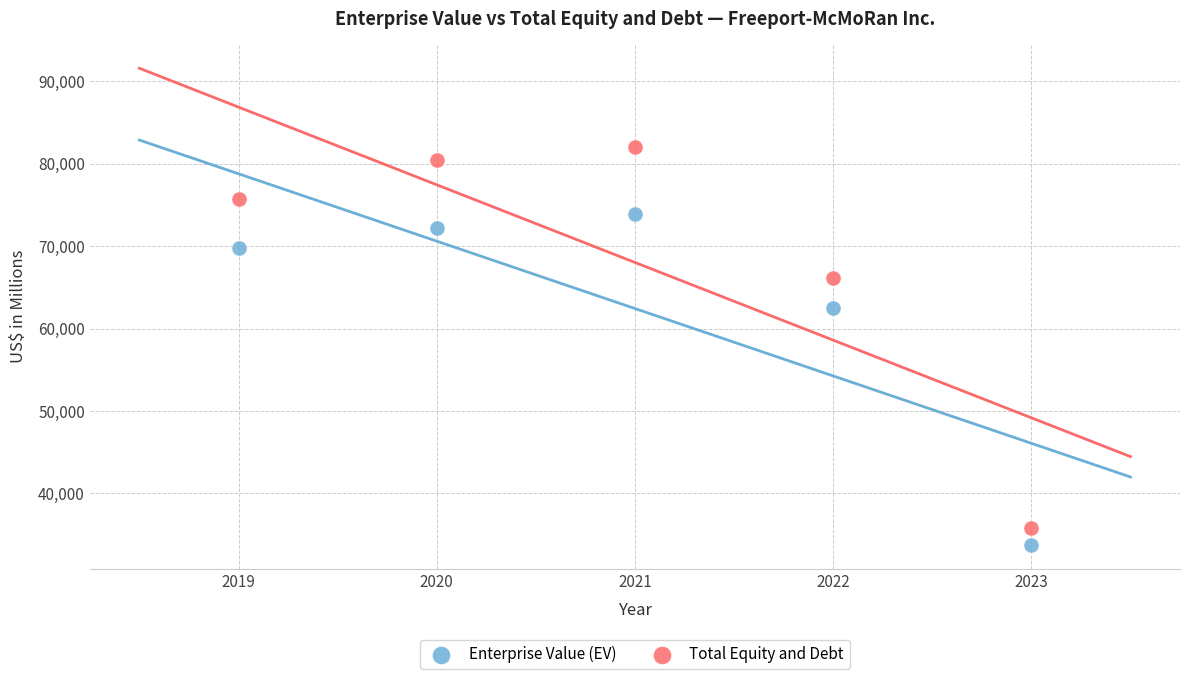

In the Enterprise Value (EV) series, what Y value is closest to 53833?

62532